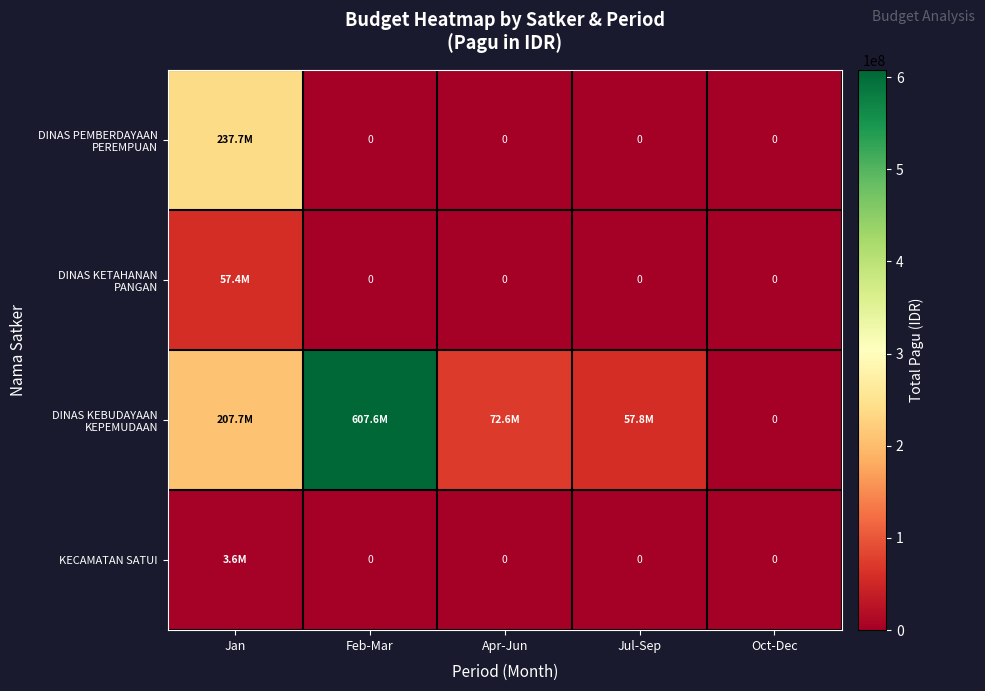

At which category is the sum across all series the highest?

Feb-Mar